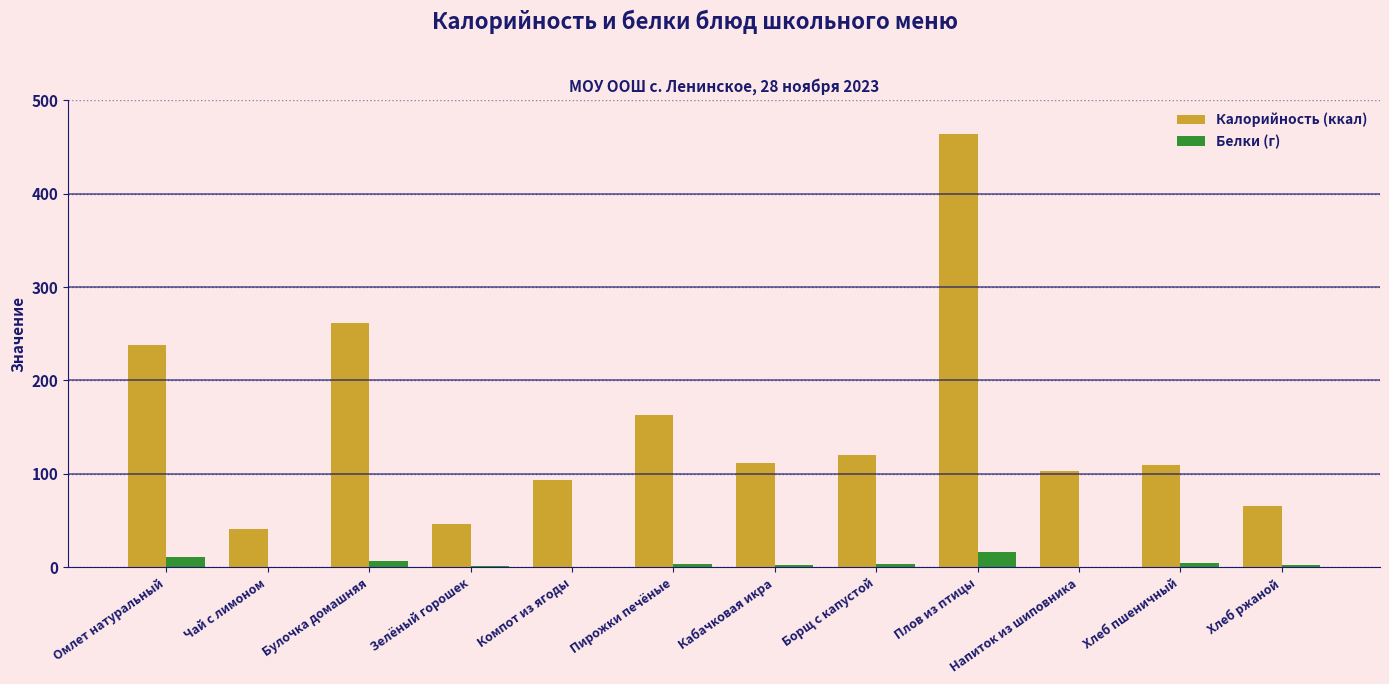

What is the sum of all Белки (г) values?

53.5